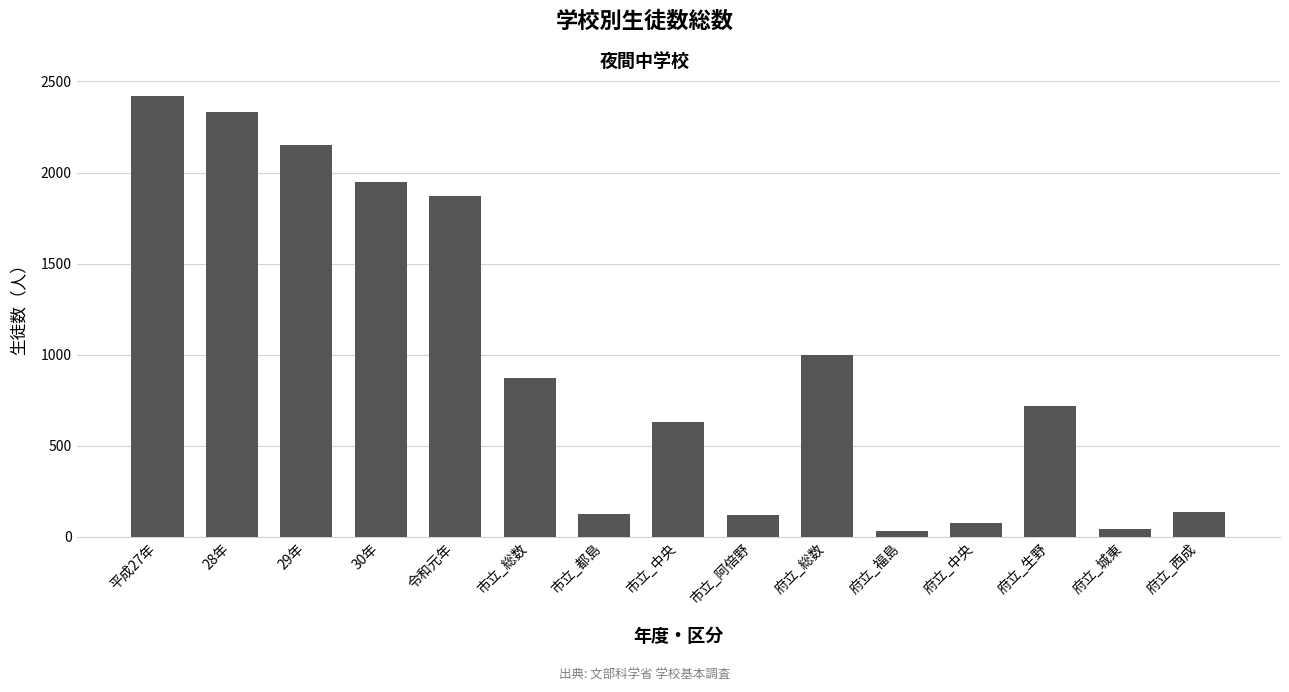

The value at 令和元年 is 1872. True or false?

True